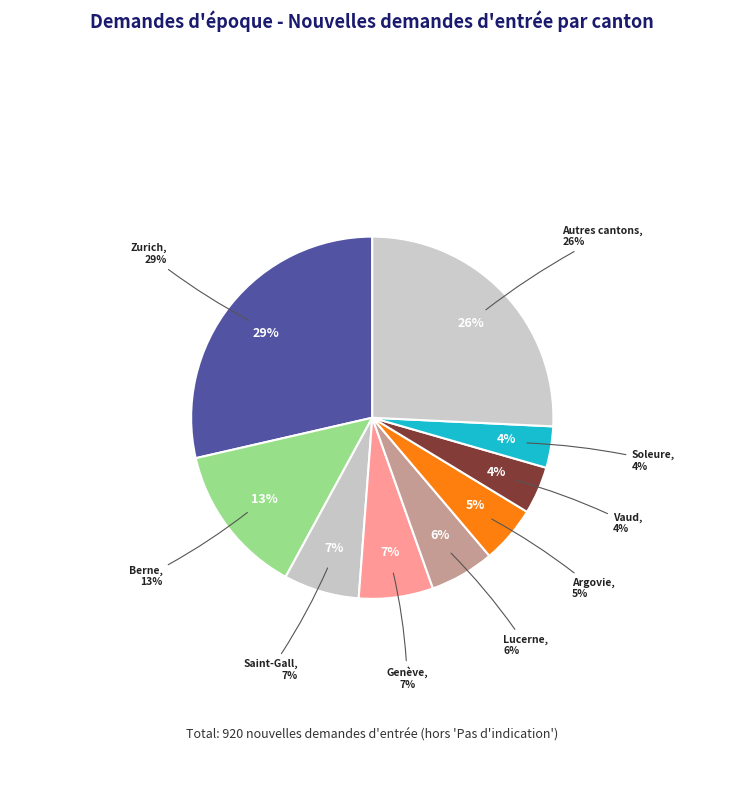

Which has a higher value, Bâle-Campagne or Appenzell Rh.-int.?

Bâle-Campagne